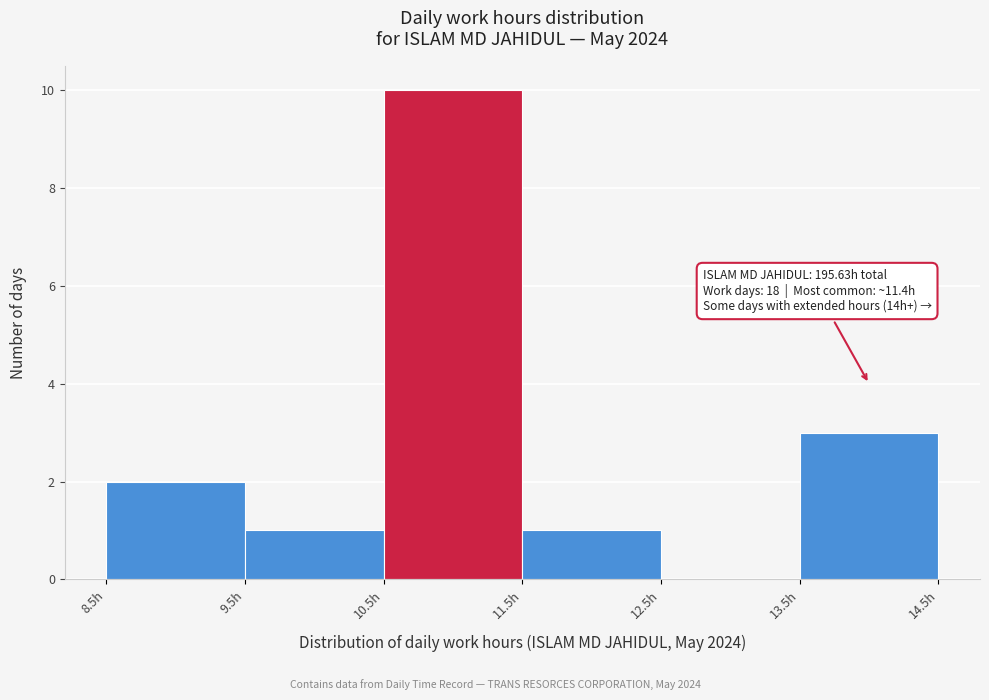

Which range on the x-axis has the tallest bar?

10.5 to 11.5